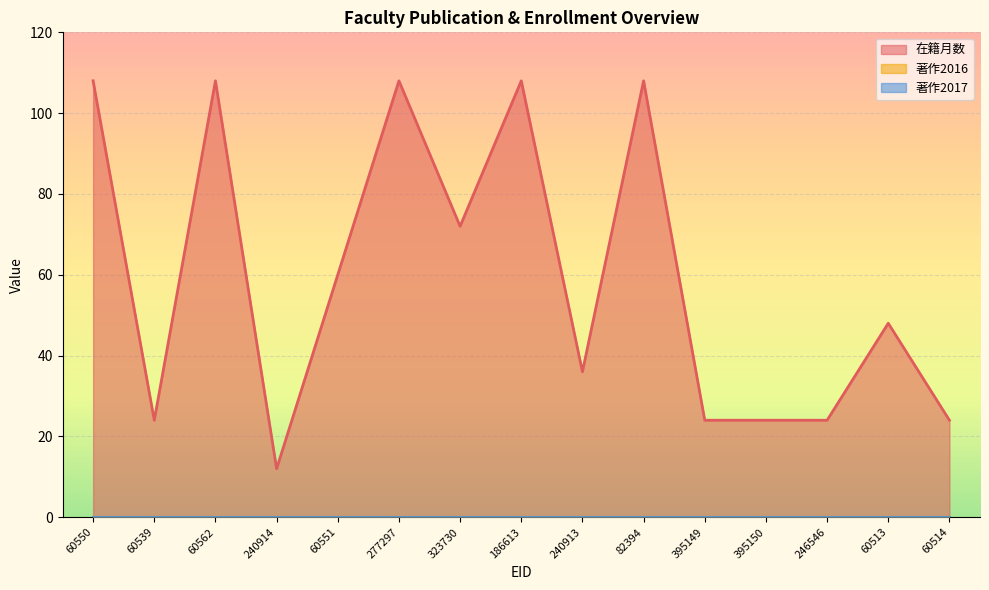

At which label does 著作2016 reach its peak?

60550